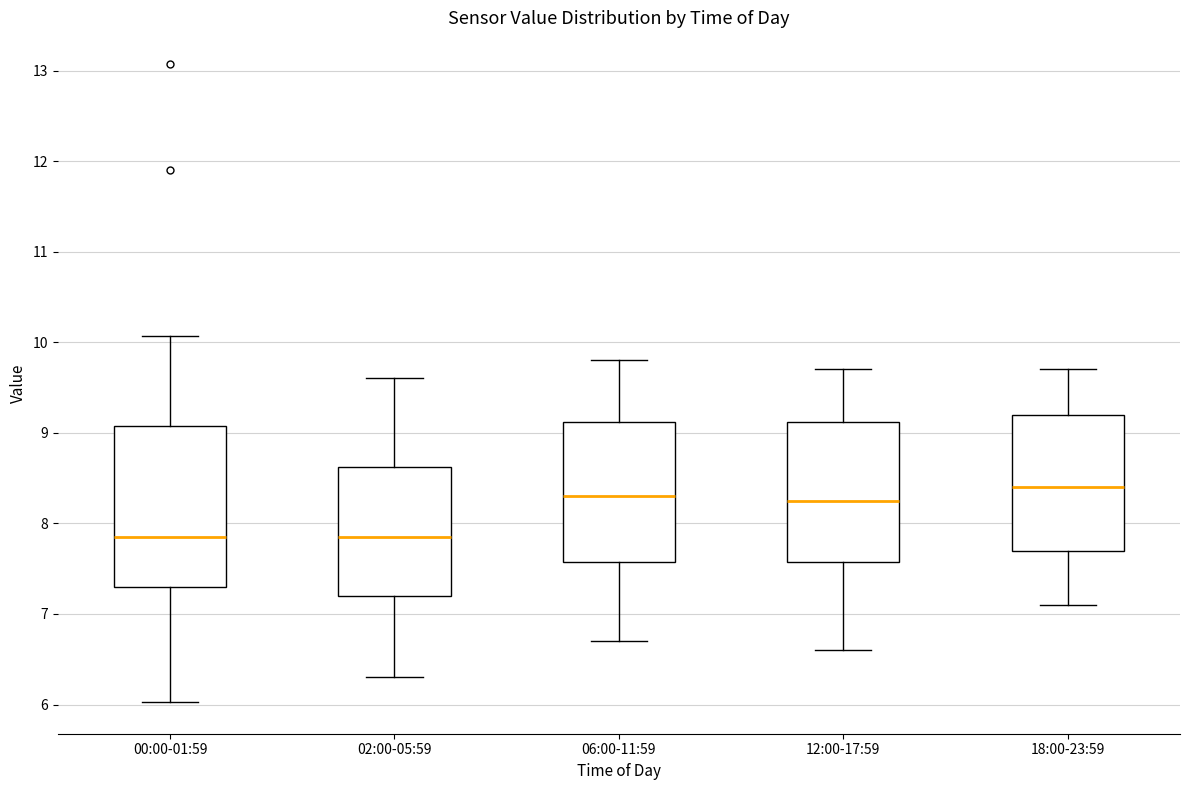

Reading left to right, transcribe this box plot: for each box, give where its median line is, the range the box spans, and where its two whiskers end, as read against the y-axis. The values are not printed on the chart, so give them approximately, as read against the axis.

00:00-01:59: median 7.9, box 7.3 to 9.1, whiskers 6.0 to 10.1
02:00-05:59: median 7.9, box 7.2 to 8.6, whiskers 6.3 to 9.6
06:00-11:59: median 8.3, box 7.6 to 9.1, whiskers 6.7 to 9.8
12:00-17:59: median 8.3, box 7.6 to 9.1, whiskers 6.6 to 9.7
18:00-23:59: median 8.4, box 7.7 to 9.2, whiskers 7.1 to 9.7